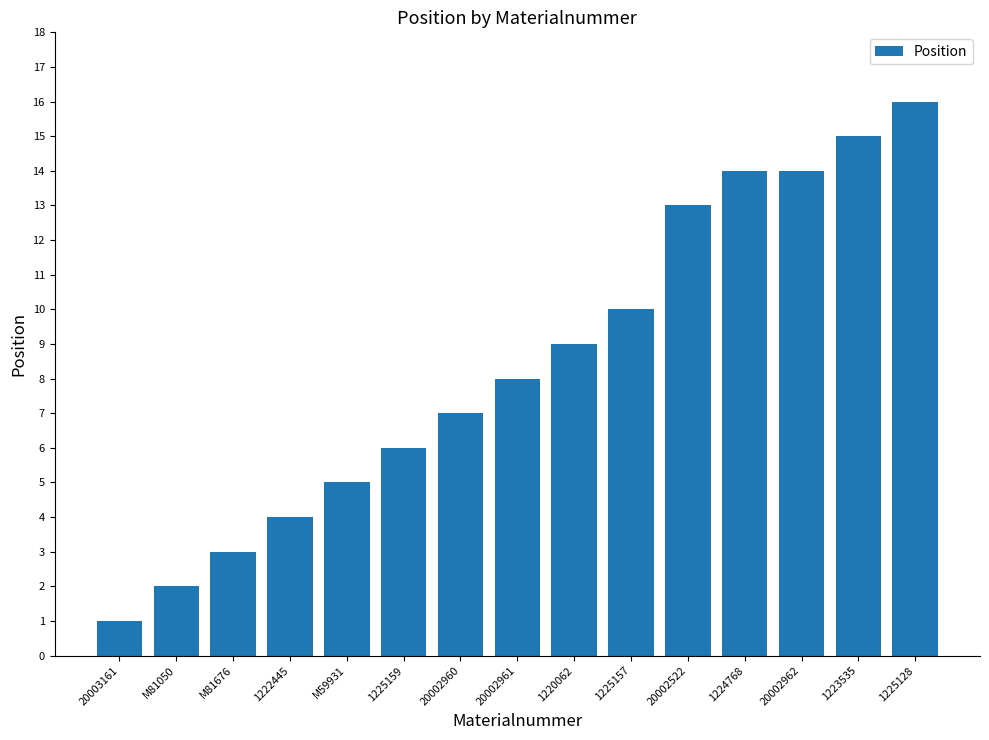

What is the value of the 14th bar from the left?

15